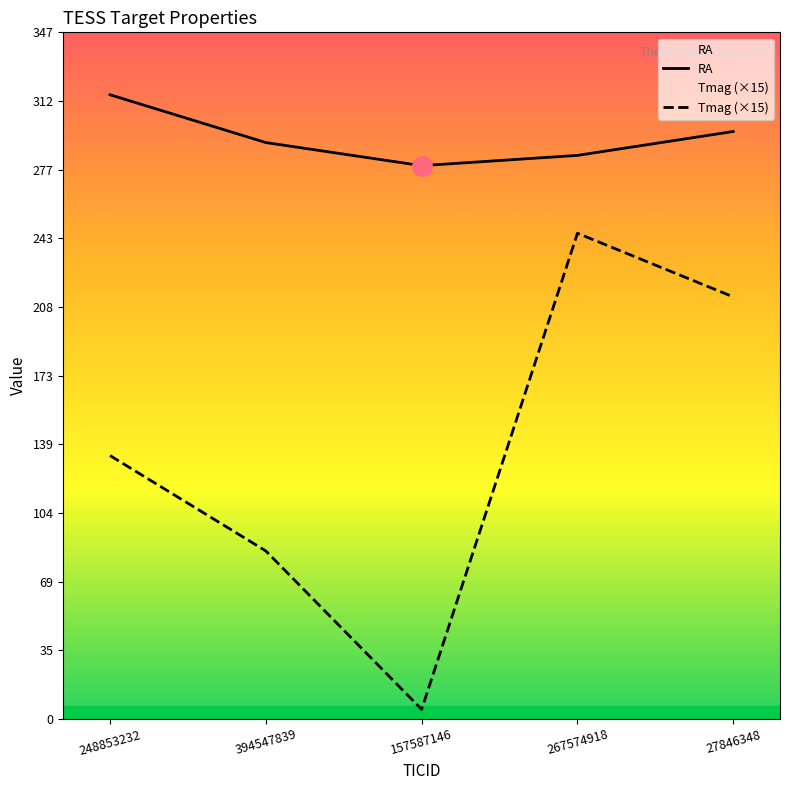

Is it true that Tmag (×15) equals 132.9 at 248853232?

True